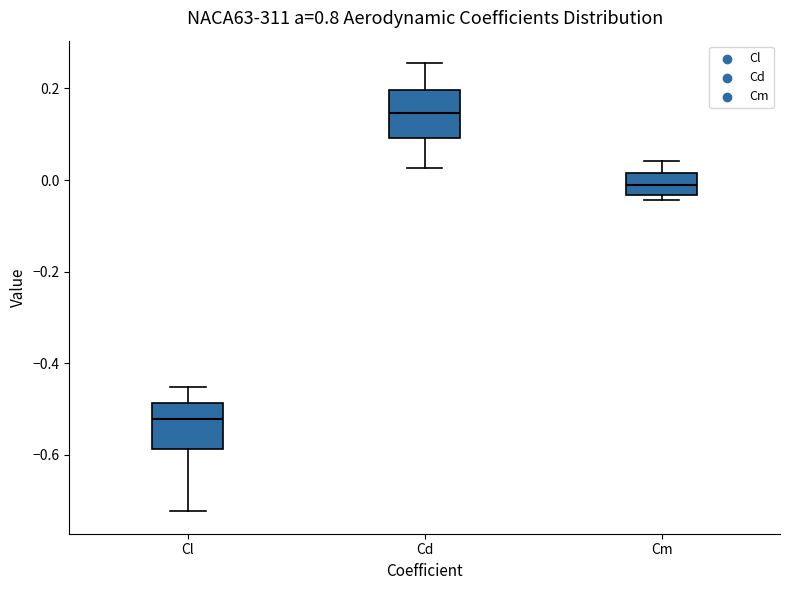

Which box's median line is the highest?

Cd